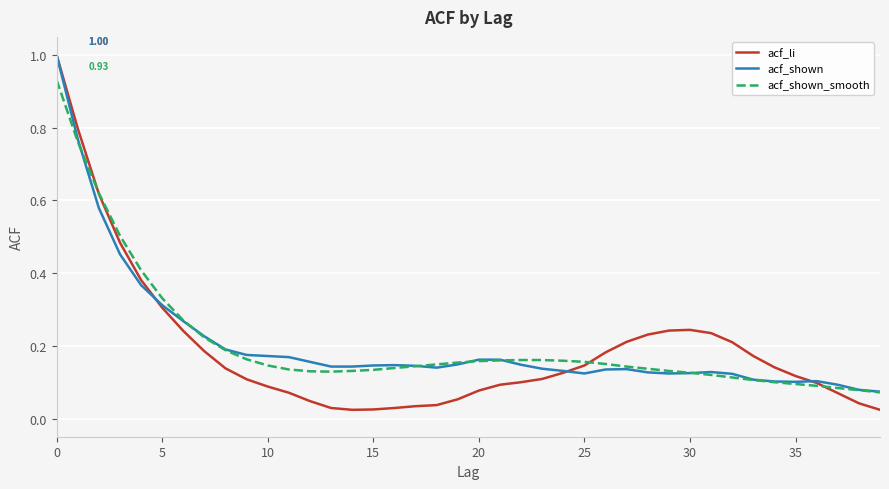

What is the greatest value displayed?

1.0